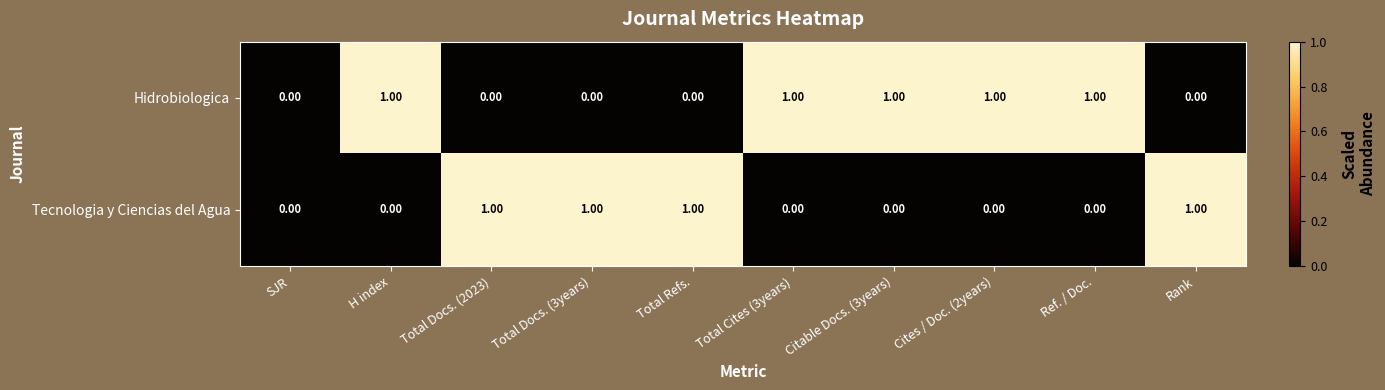

Is the value of Tecnologia y Ciencias del Agua at H index greater than the value of Hidrobiologica at Total Cites (3years)?

No